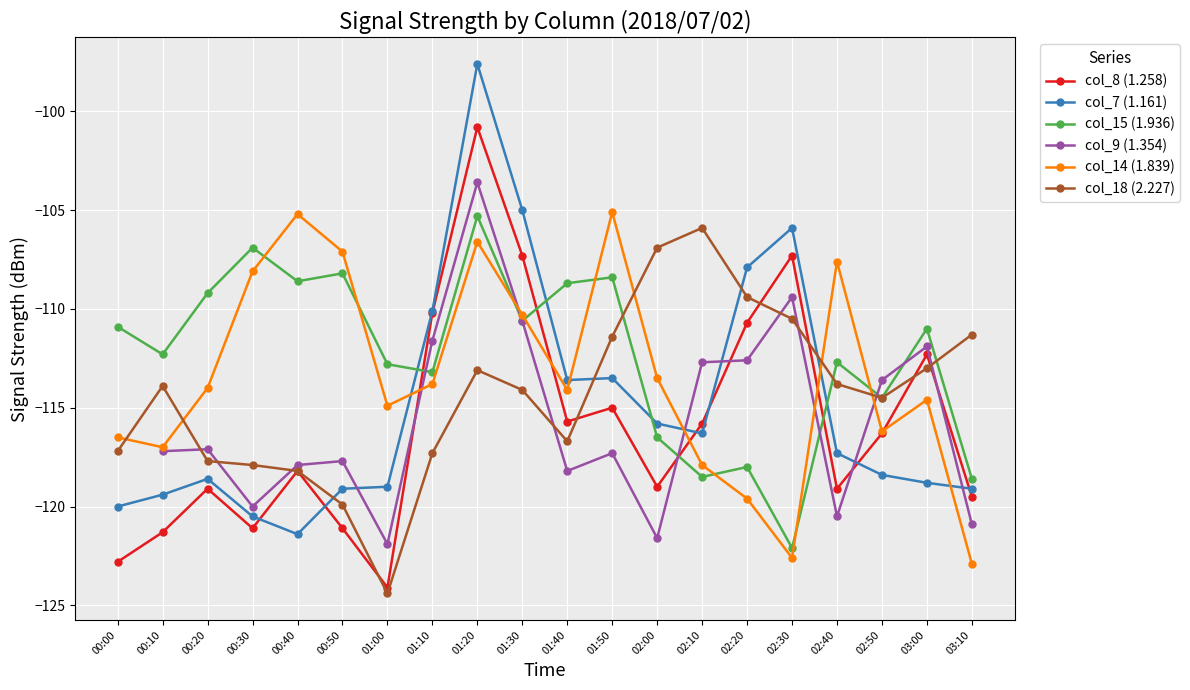

After their last crossing, which series has the higher values: col_7 (1.161) or col_9 (1.354)?

col_7 (1.161)